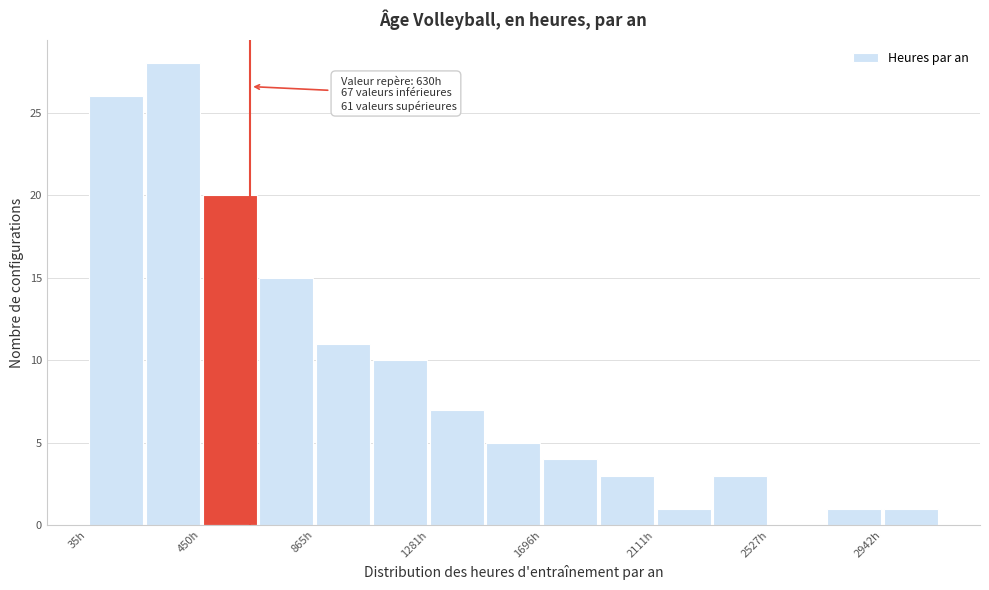

Which range on the x-axis has the tallest bar?

250 to 450